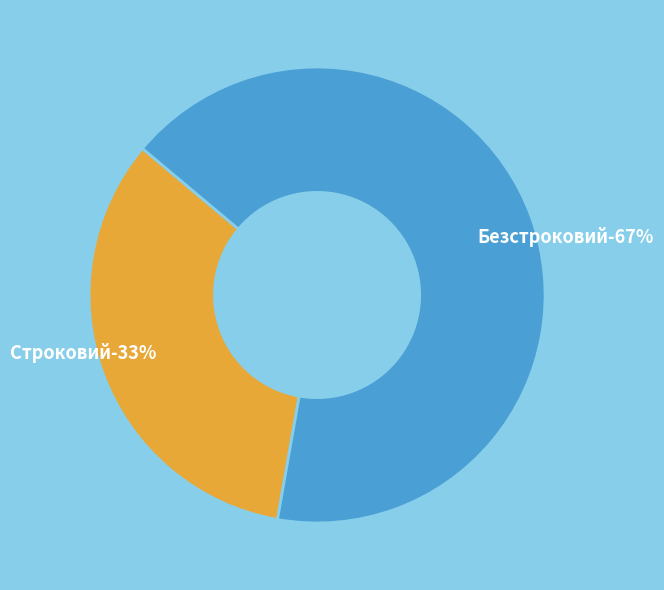

To the nearest percent, what is the combined percentage of Безстроковий and Строковий?

100%